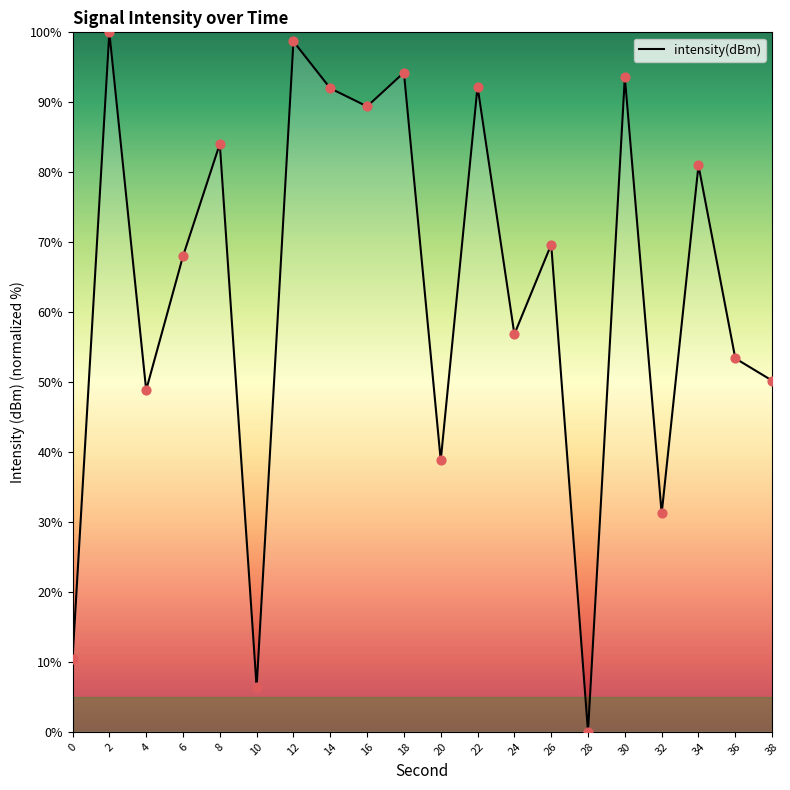

What is the change in value from 4 to 22?

+43.4